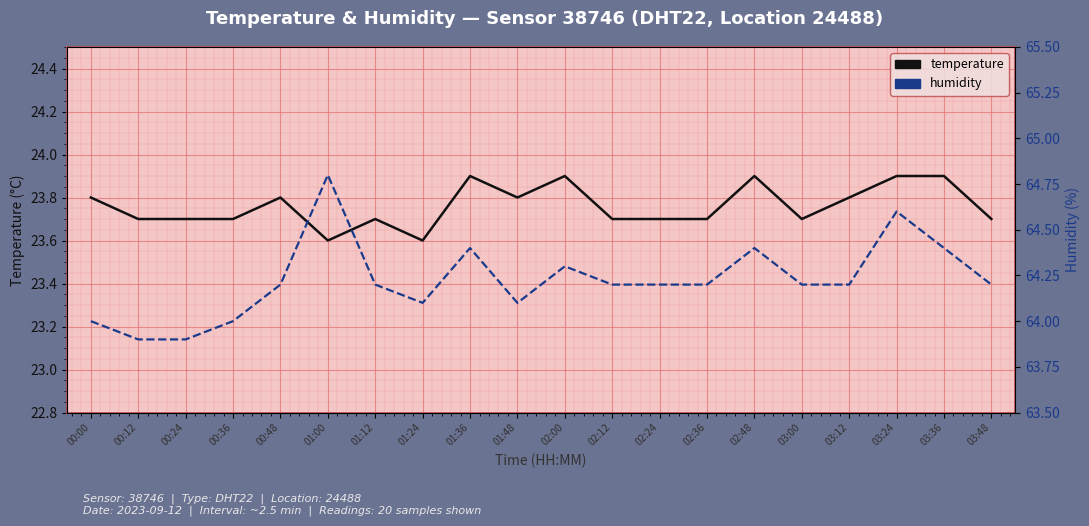

Which label corresponds to the largest value in the chart?

01:00